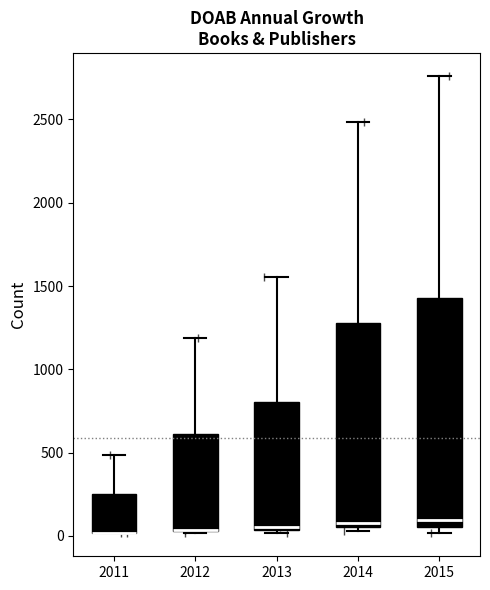

Reading left to right, read every box against the y-axis: the position of its median line, the range the box covers, and the ends of its whiskers. The values are not printed on the chart, so give them approximately, as read against the axis.

2011: median 0 (drawn on the box's lower edge), box 0 to 250, whiskers 0 to 500
2012: median 50 (drawn on the box's lower edge), box 50 to 600, whiskers 0 to 1200
2013: median 50 (just above the box's lower edge), box 50 to 800, whiskers 0 to 1550
2014: median 100, box 50 to 1300, whiskers 50 (just below the box's lower edge) to 2500
2015: median 100, box 50 to 1450, whiskers 0 to 2750